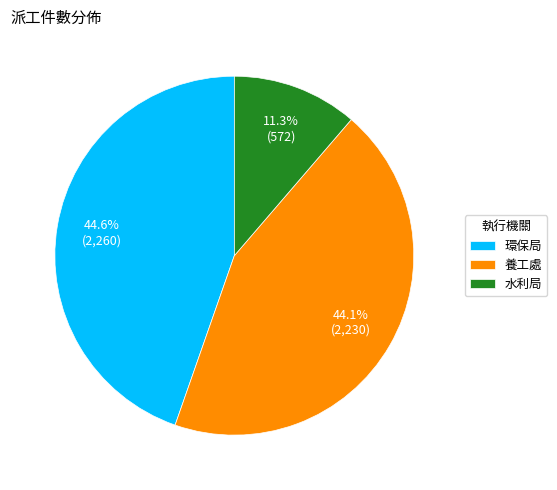

Which has a higher value, 環保局 or 水利局?

環保局